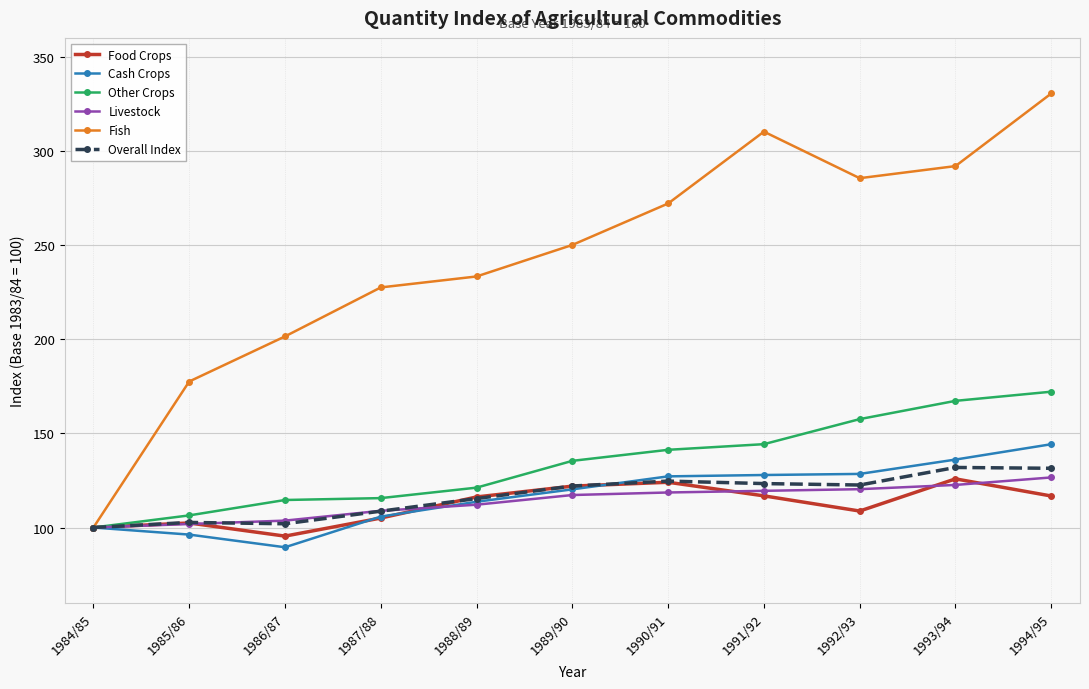

Which series changed the most between 1987/88 and 1991/92?

Fish